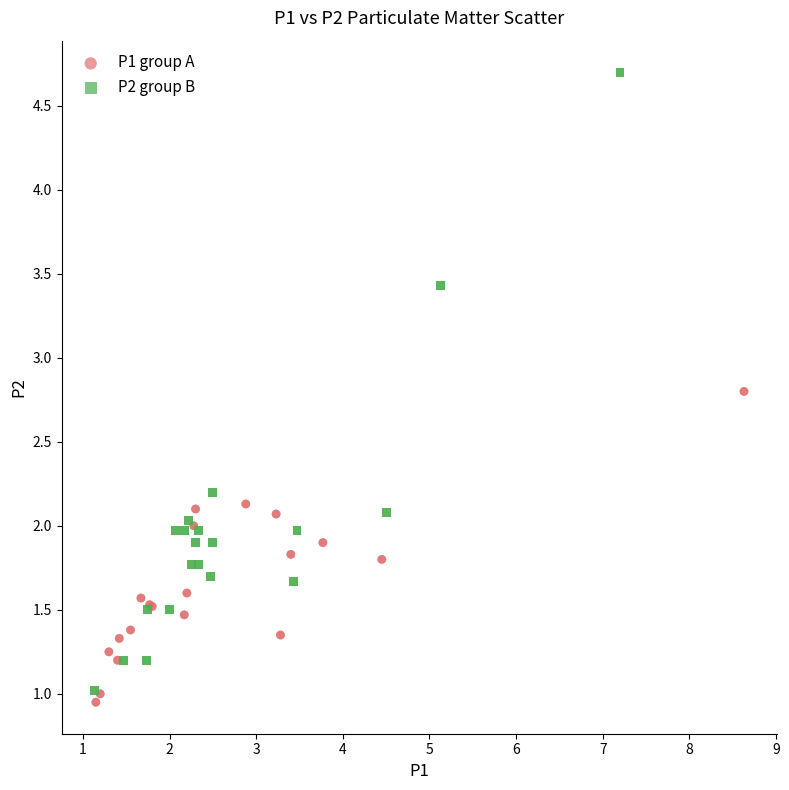

Which series contains the lowest Y value?

P1 group A